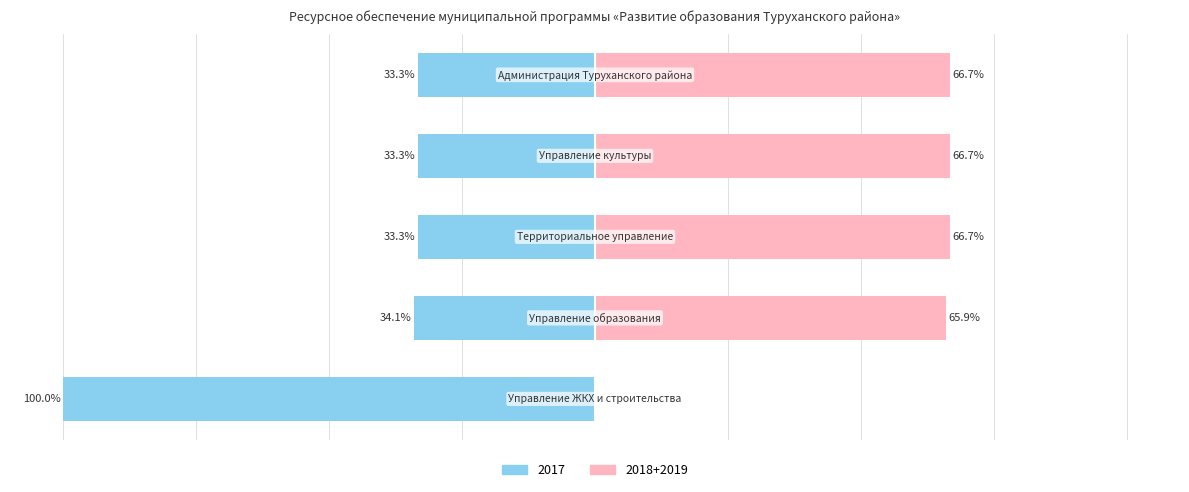

At which category is the sum across all series the highest?

Территориальное управление